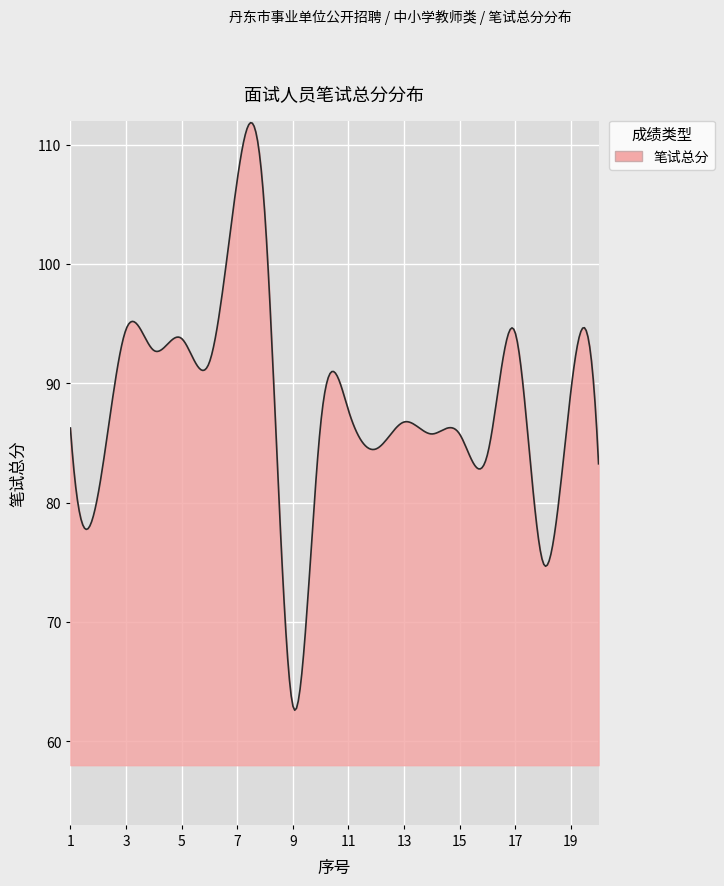

How many lines are shown in the chart?

1